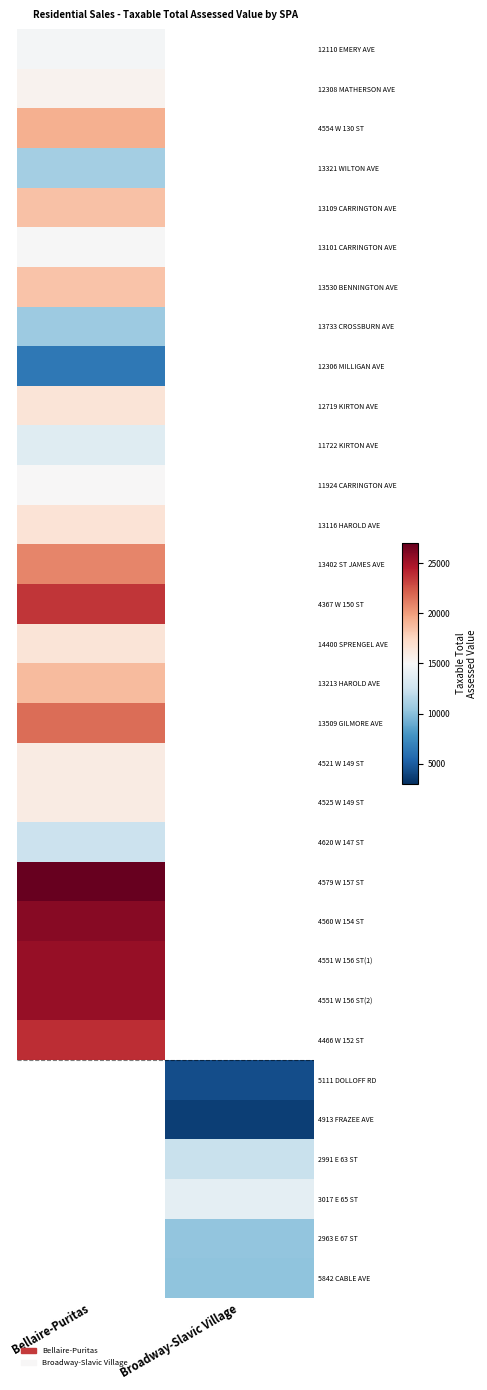

True or false: 4560 W 154 ST has a value of 25900.0 at Bellaire-Puritas.

True